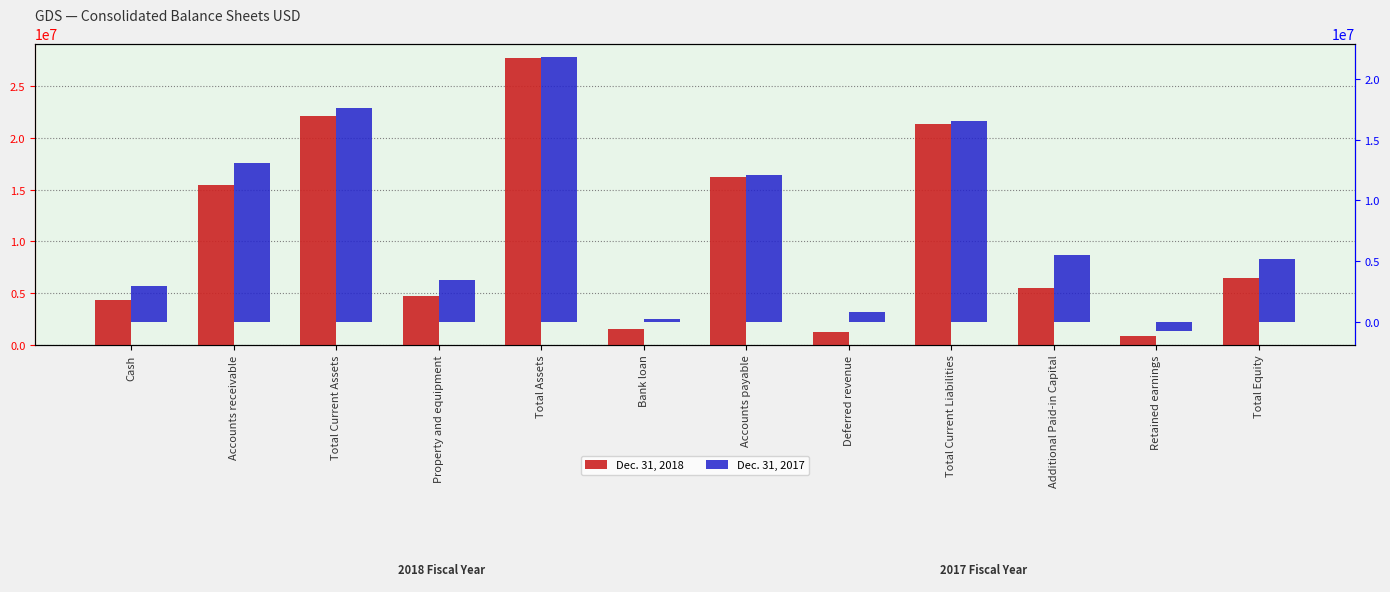

Reading left to right, extract all data points from this chart.

Dec. 31, 2018: Cash=4348635	Accounts receivable=15479437	Total Current Assets=22107482	Property and equipment=4707112	Total Assets=27767508	Bank loan=1527162	Accounts payable=16231682	Deferred revenue=1268451	Total Current Liabilities=21341628	Additional Paid-in Capital=5519507	Retained earnings=806002	Total Equity=6425880
Dec. 31, 2017: Cash=2958674	Accounts receivable=13071065	Total Current Assets=17608882	Property and equipment=3432569	Total Assets=21784791	Bank loan=230507	Accounts payable=12123486	Deferred revenue=803271	Total Current Liabilities=16573299	Additional Paid-in Capital=5519507	Retained earnings=-740288	Total Equity=5211492